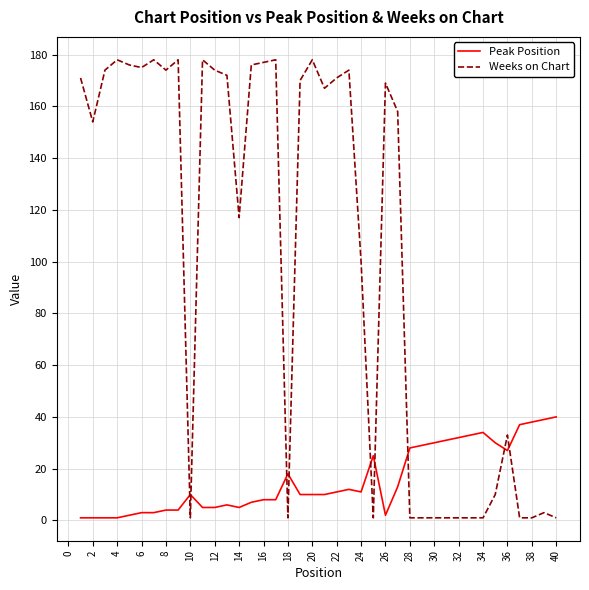

Which series has the largest total across all categories?

Weeks on Chart